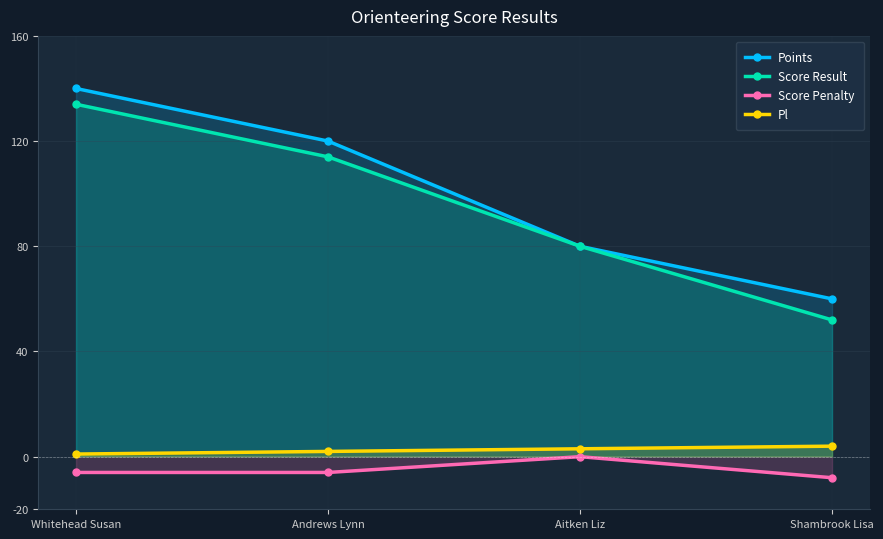

What position from the left is Shambrook Lisa?

4